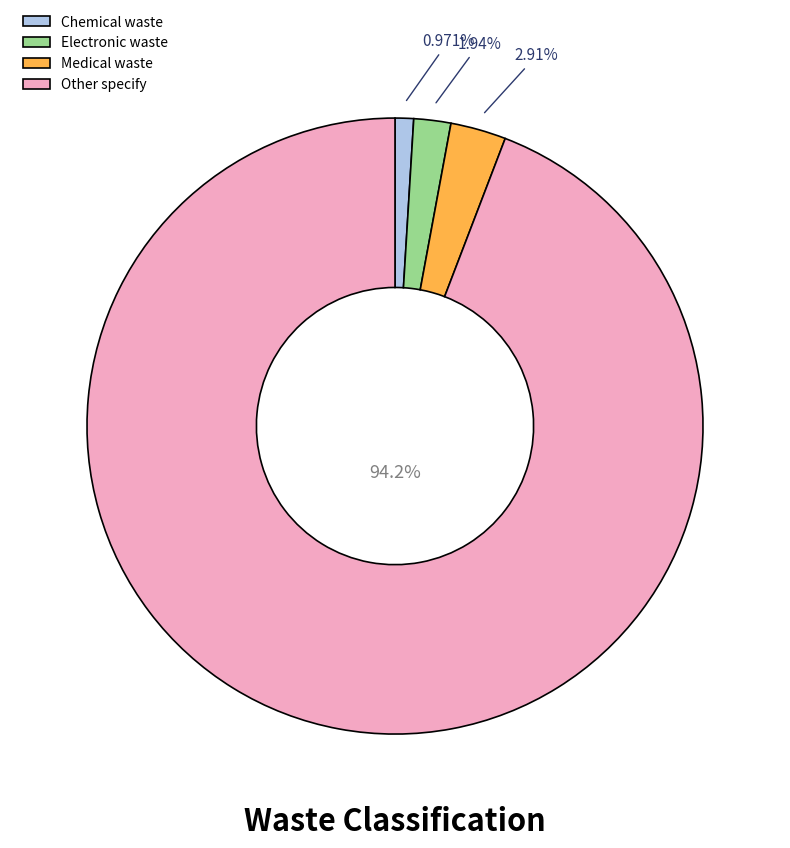

To the nearest percent, what is the difference between the Electronic waste and Medical waste slice percentages?

1%